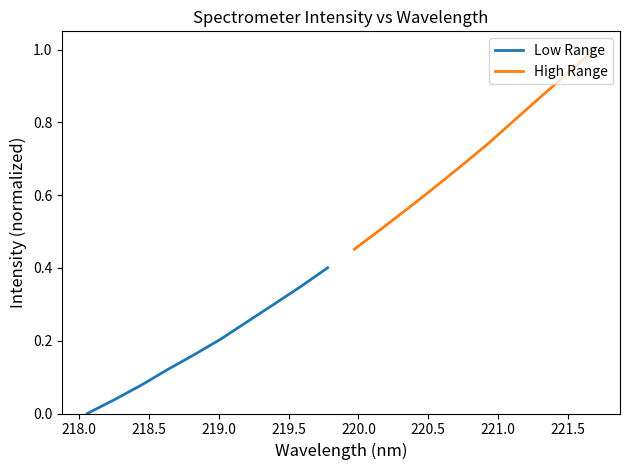

What is the maximum value for Low Range?

0.4